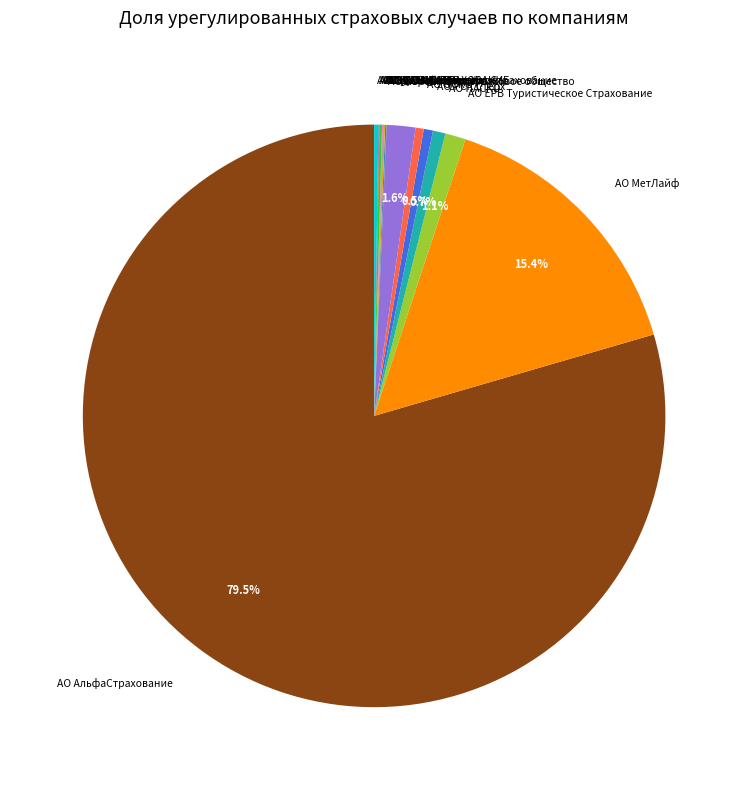

What portion of the pie excludes АО ГСК Югория?

98.4%